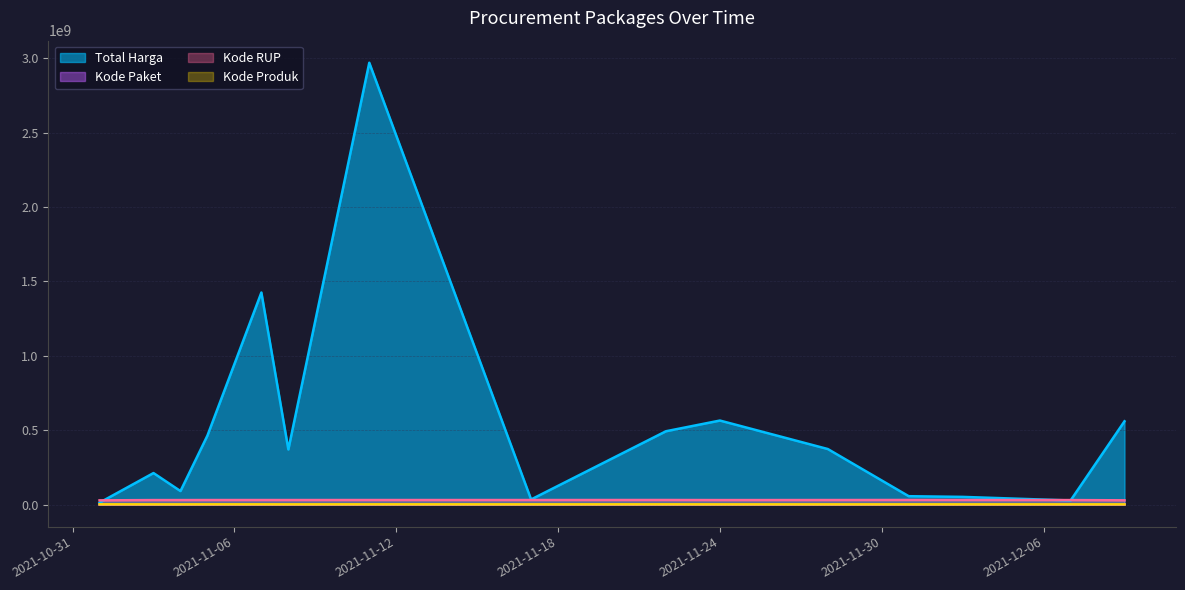

At which category does Kode Produk reach its first local peak?

2021-11-05